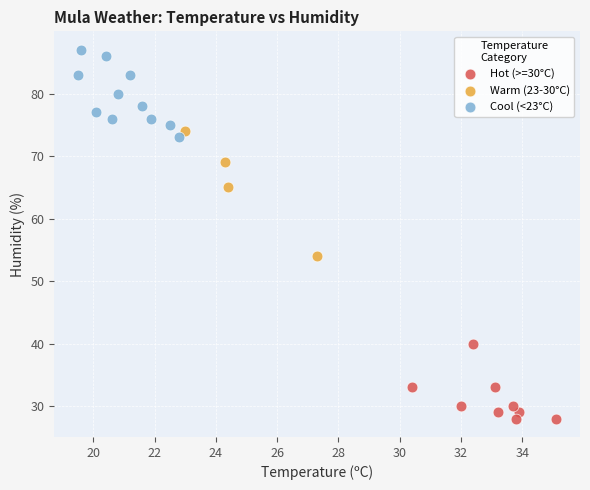

Which series has the largest Y range (max minus min)?

Warm (23-30°C)